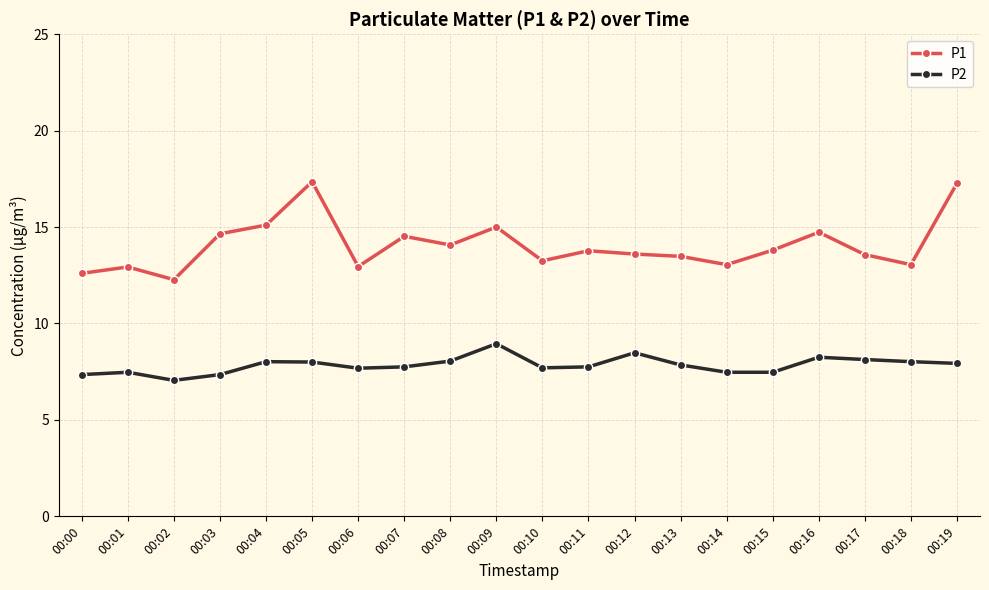

What is the greatest value displayed?

17.4